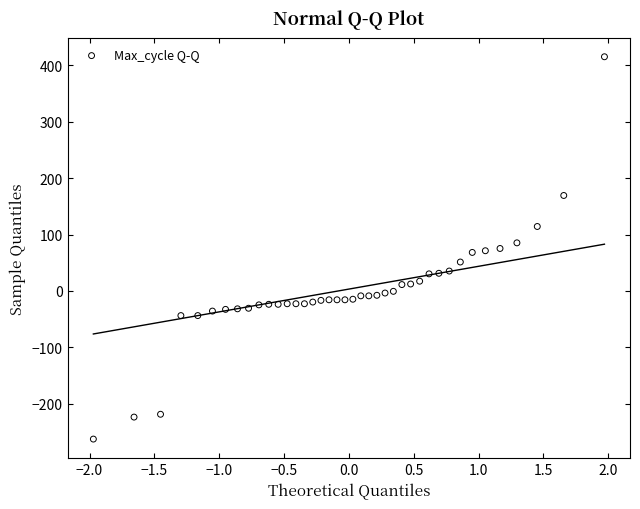

What is the range of Y values (max minus min)?

678.0